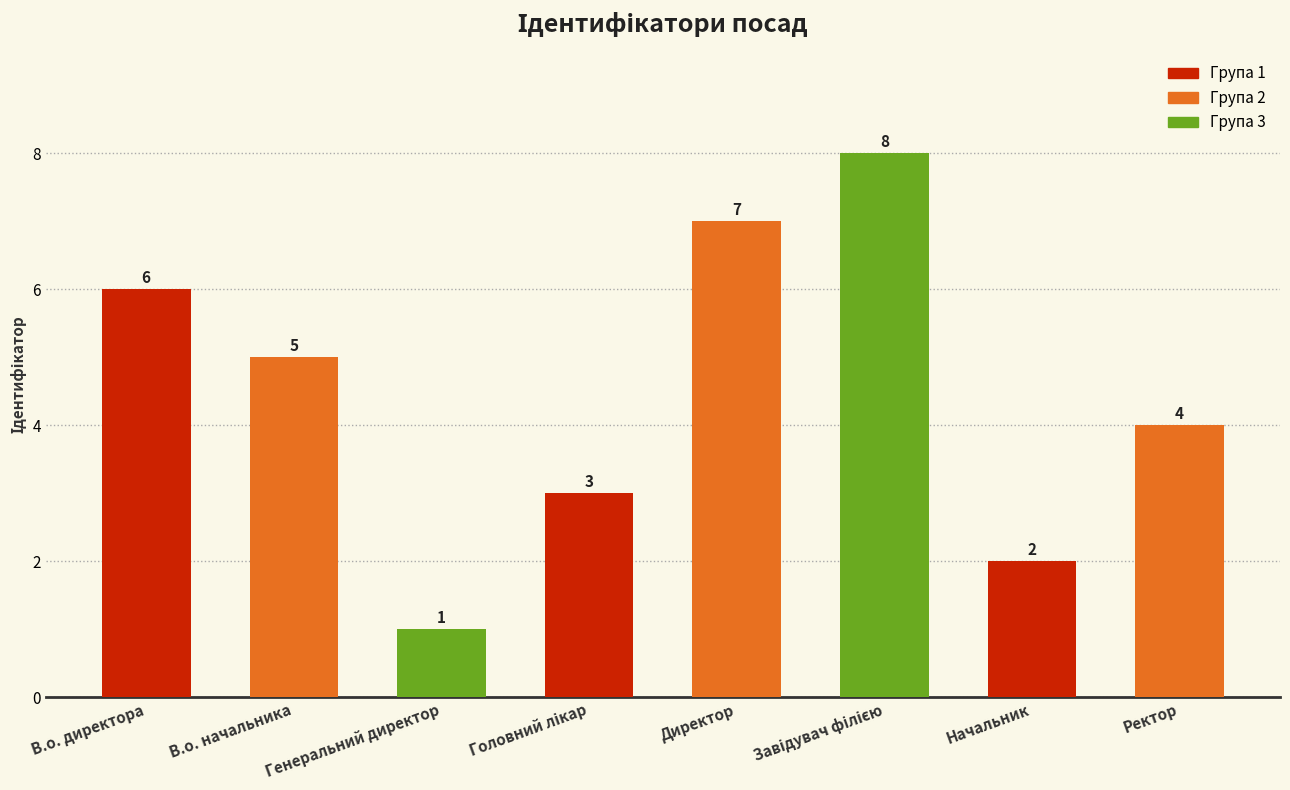

Does the chart contain stacked bars?

No